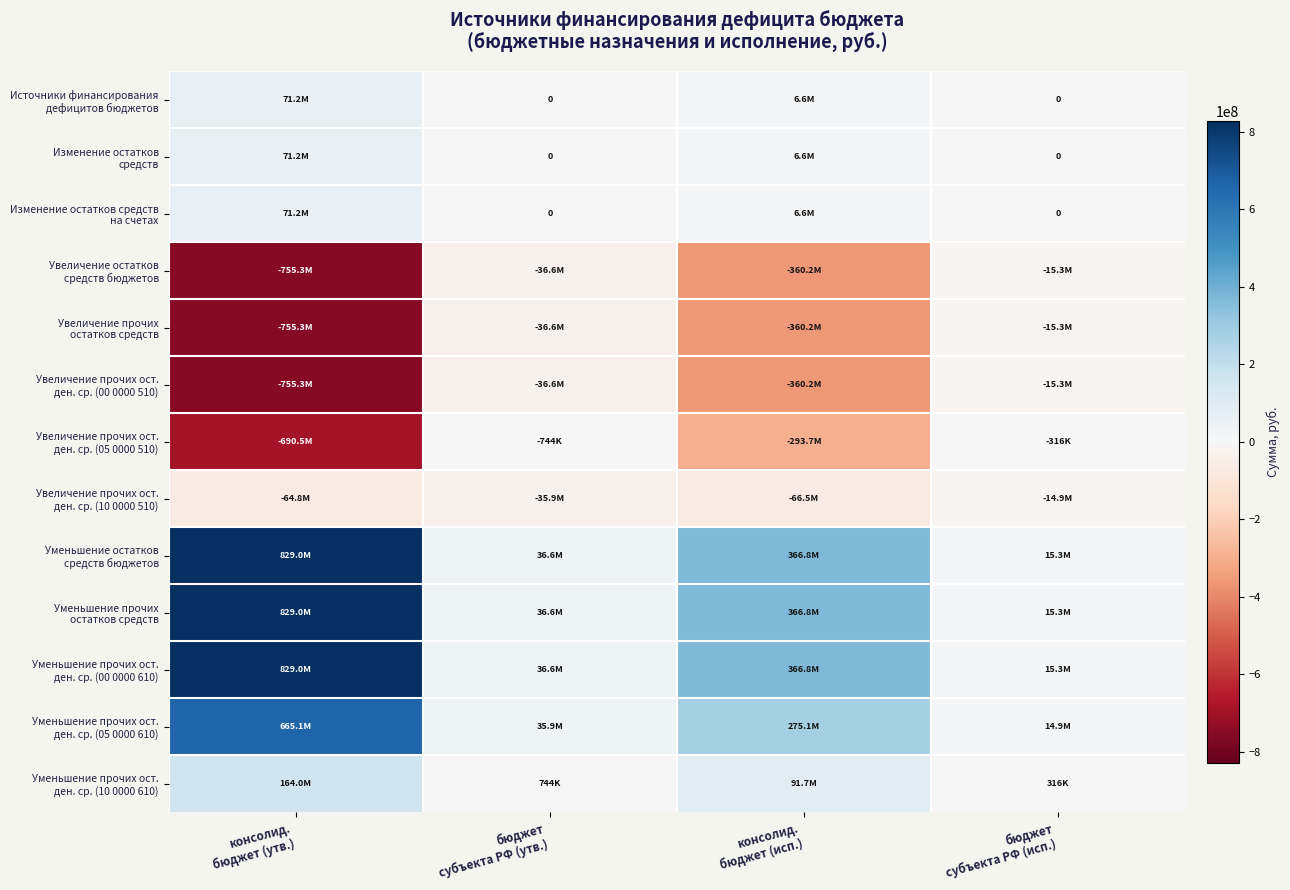

Is the value of Увеличение прочих ост. ден. ср. (05 0000 510) at консолид. бюджет (утв.) greater than the value of Уменьшение прочих остатков средств at бюджет субъекта РФ (исп.)?

No